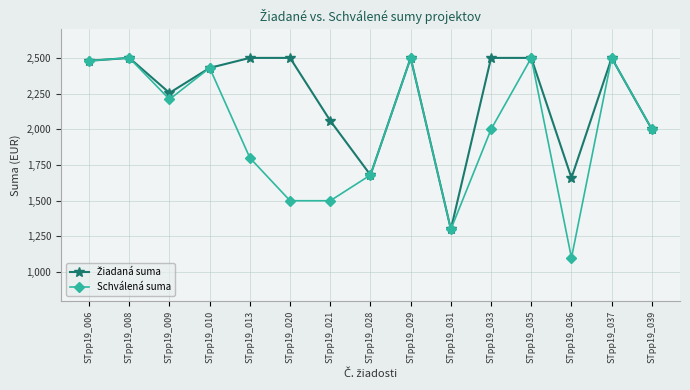

Which label corresponds to the smallest value in the chart?

STpp19_036